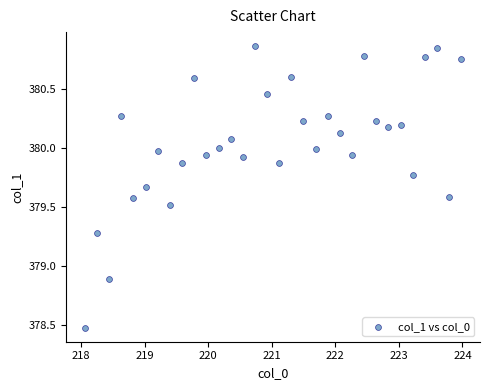

What is the range of Y values (max minus min)?

2.4